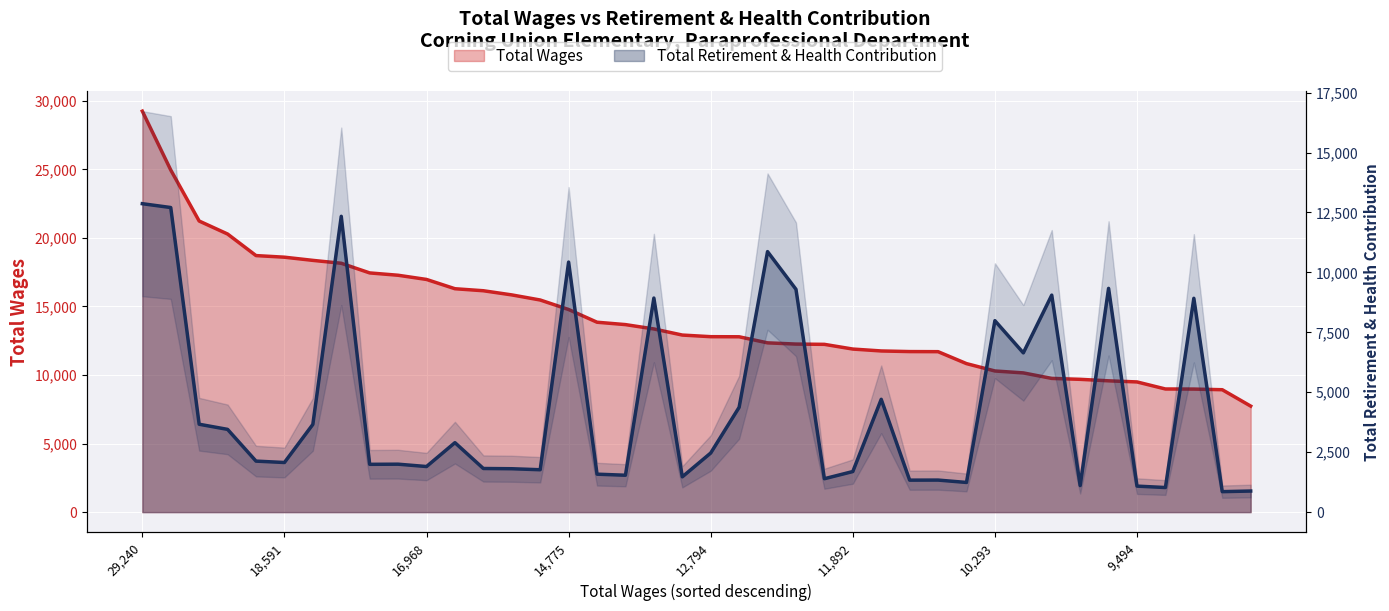

True or false: Total Wages has more than 0 interior local peaks.

False